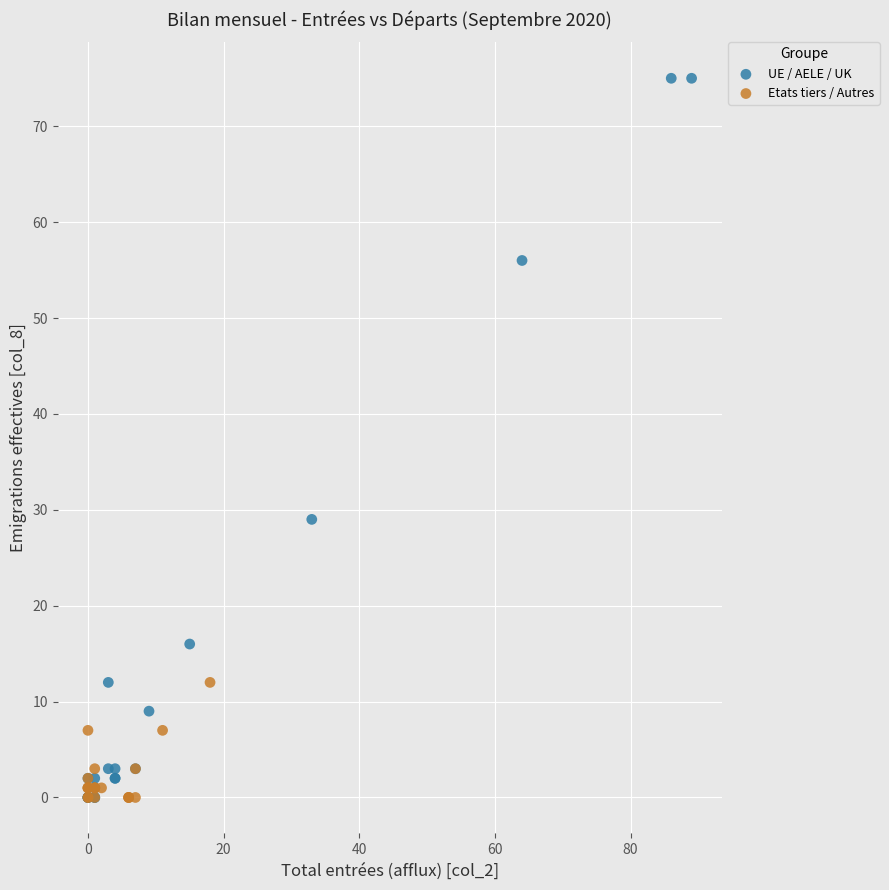

Which series contains the highest Y value?

UE / AELE / UK